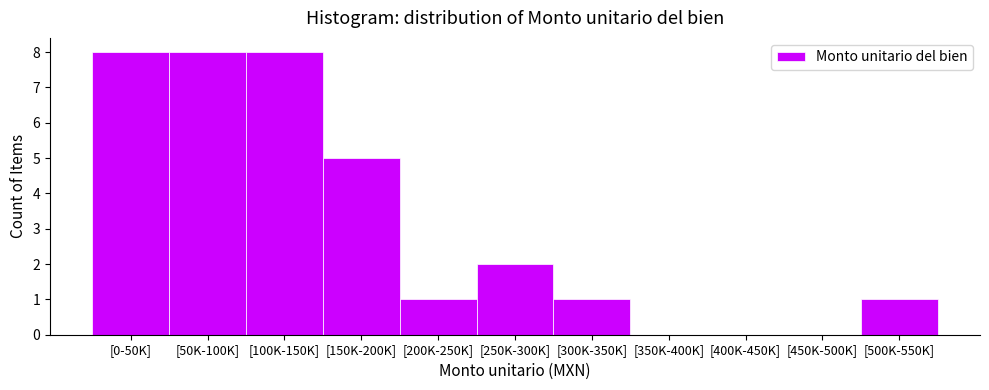

Reading left to right, what are all the values shown in this chart?

[0-50K]=8	[50K-100K]=8	[100K-150K]=8	[150K-200K]=5	[200K-250K]=1	[250K-300K]=2	[300K-350K]=1	[350K-400K]=0	[400K-450K]=0	[450K-500K]=0	[500K-550K]=1